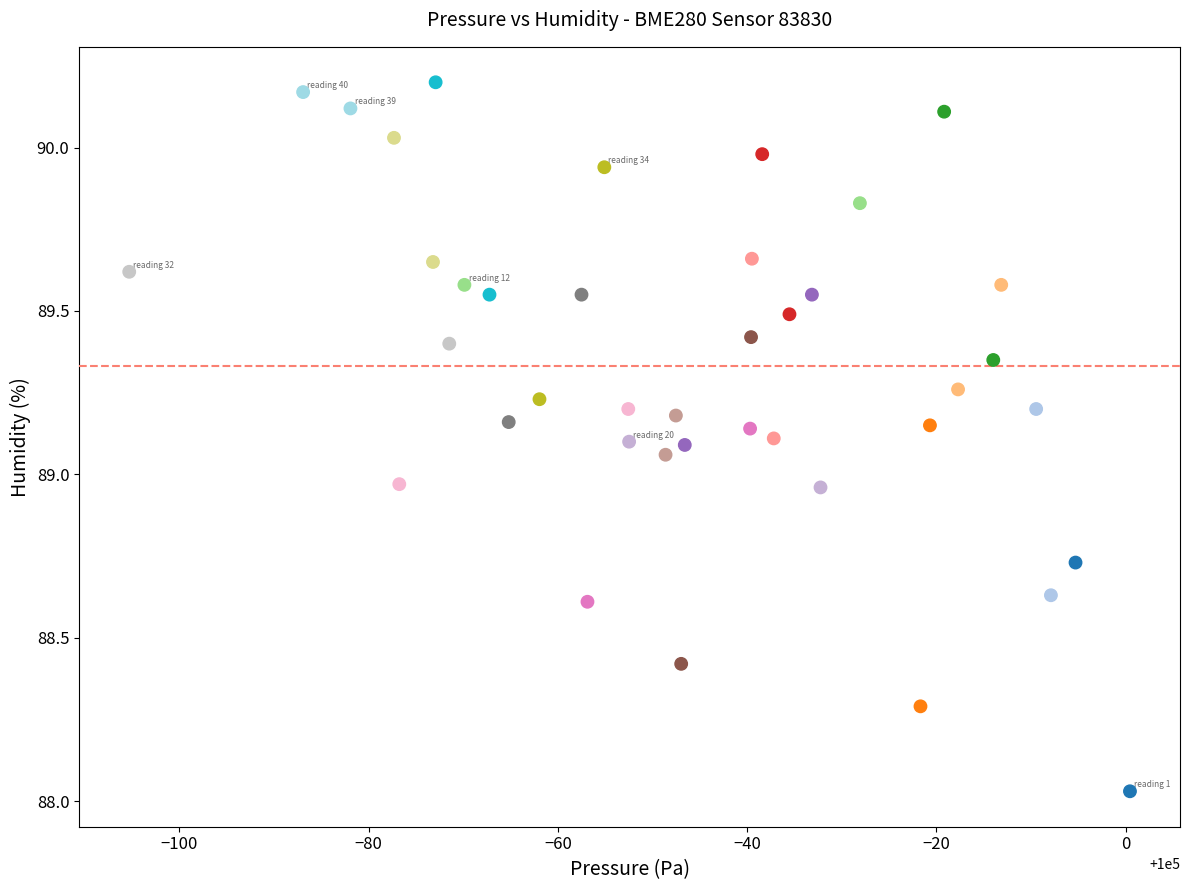

What is the range of X values (max minus min)?

105.7